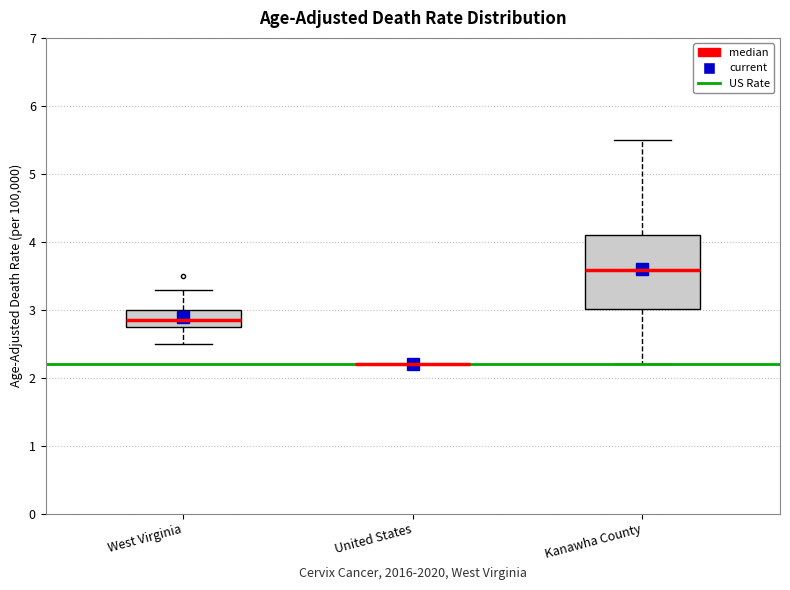

Comparing the boxes themselves (not the whiskers), which one is the tallest?

Kanawha County